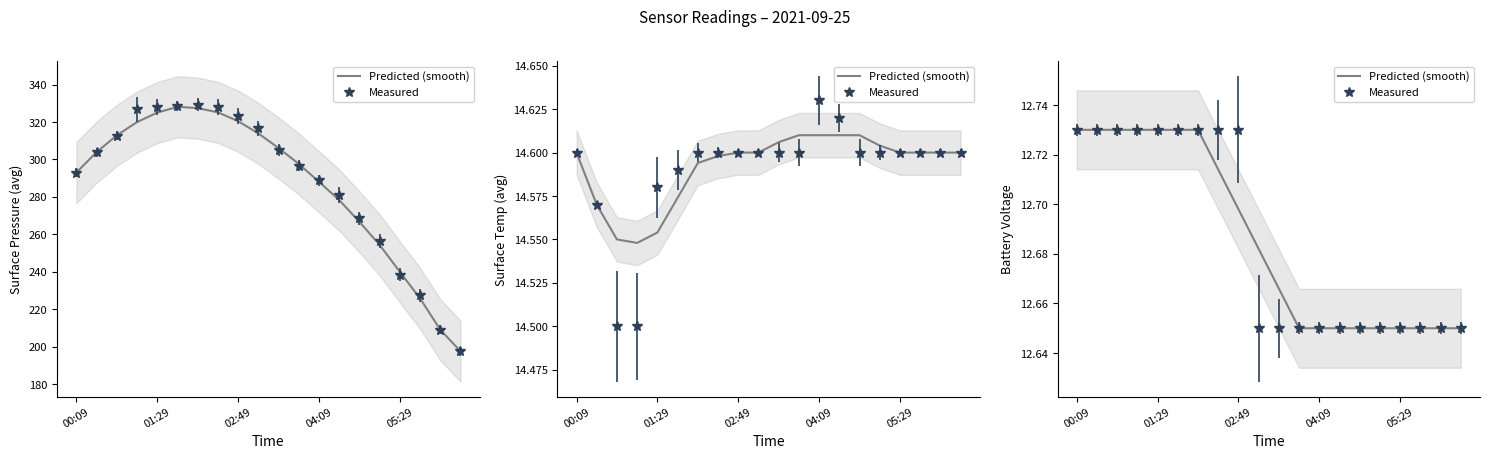

Approximately how many times larger is the value at 5 compared to 19?

1.0